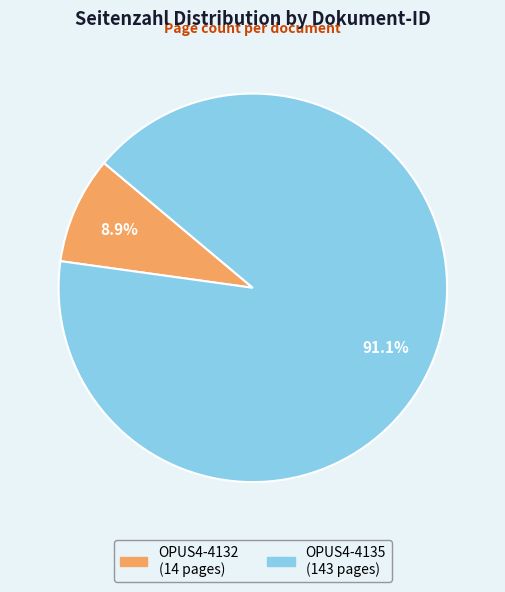

What is the ratio of the value at OPUS4-4132 to the value at OPUS4-4135?

0.1